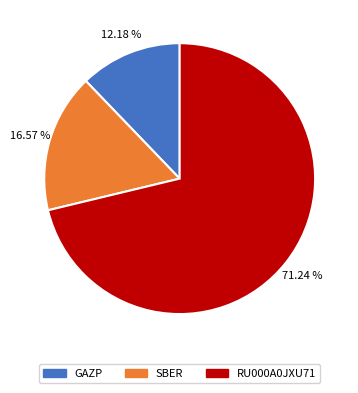

Which category accounts for the majority?

RU000A0JXU71